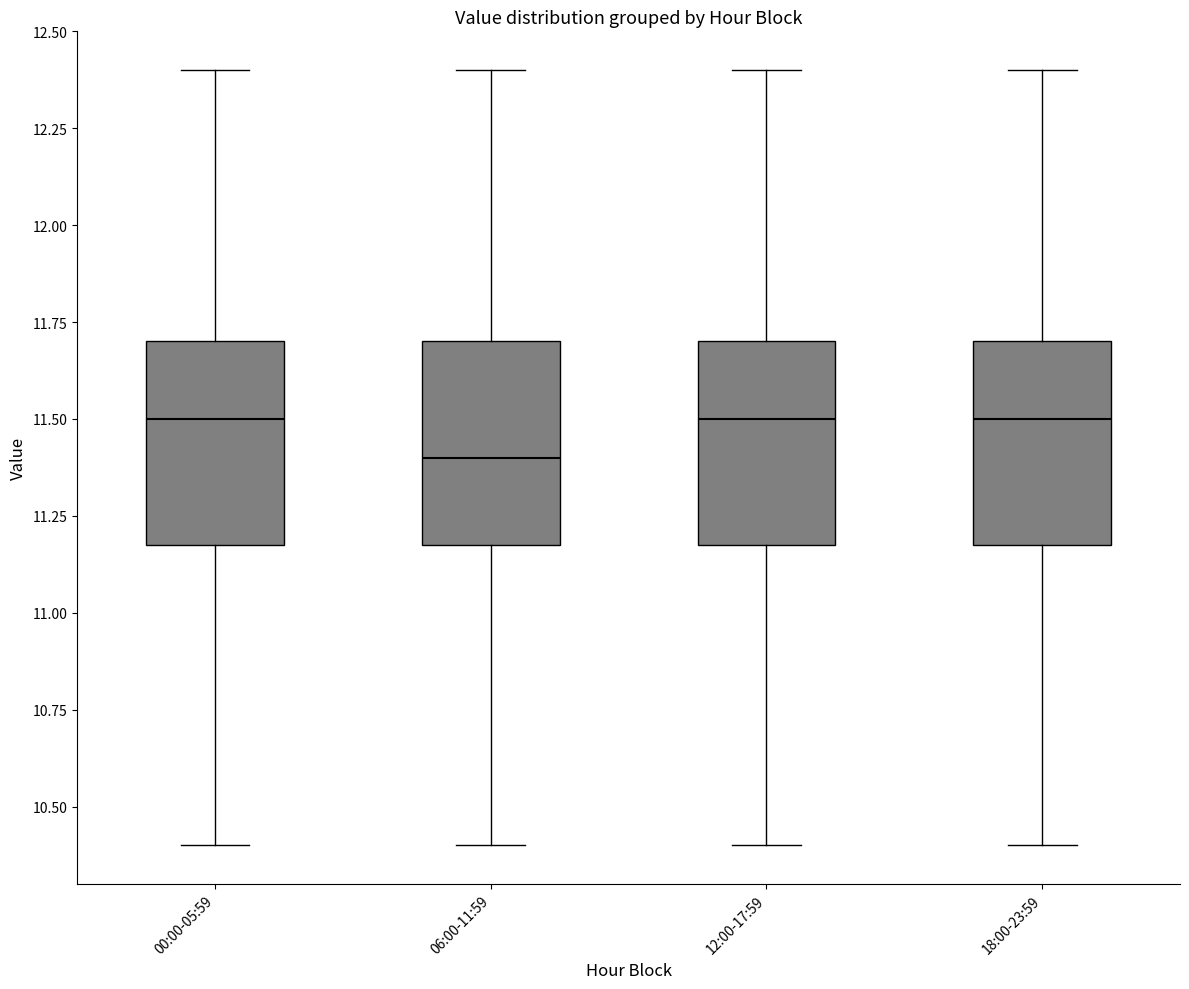

Where is the upper edge of the box for 18:00-23:59 on the y-axis? The values are not printed on the chart, so give them approximately, as read against the axis.

11.7